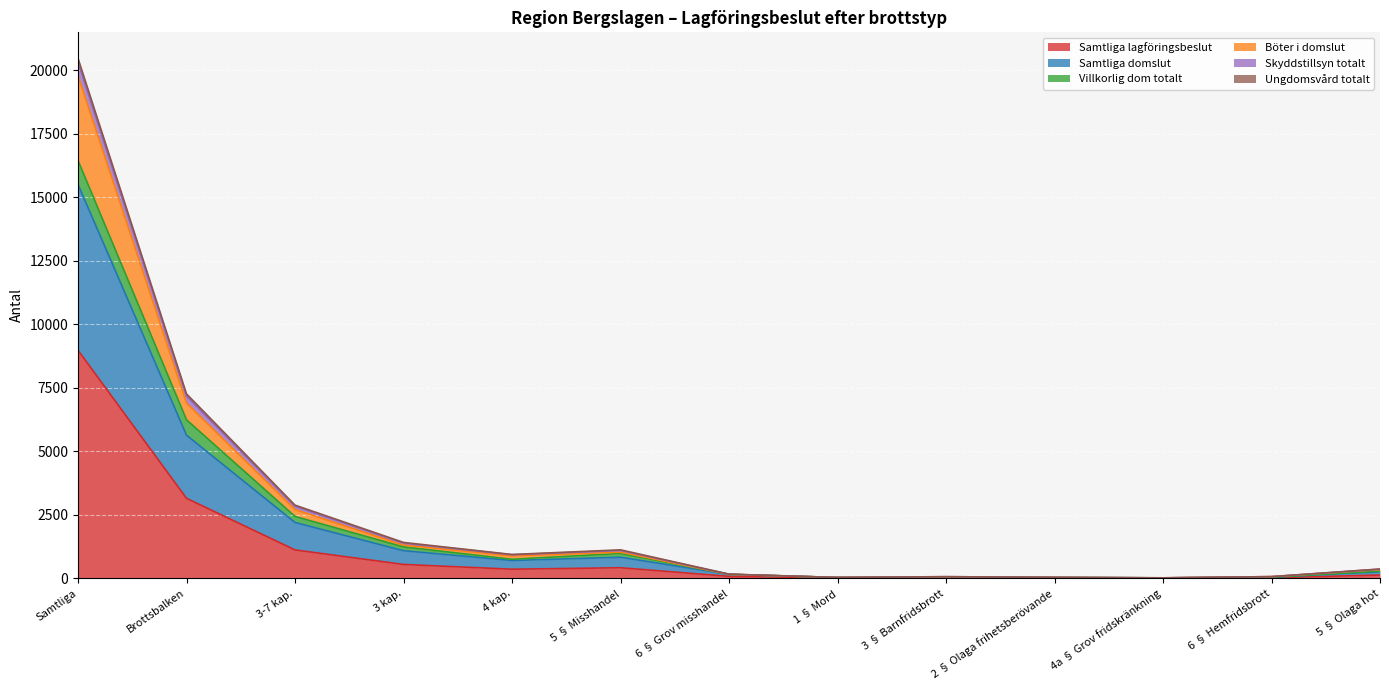

At which category is the sum across all series the highest?

Samtliga